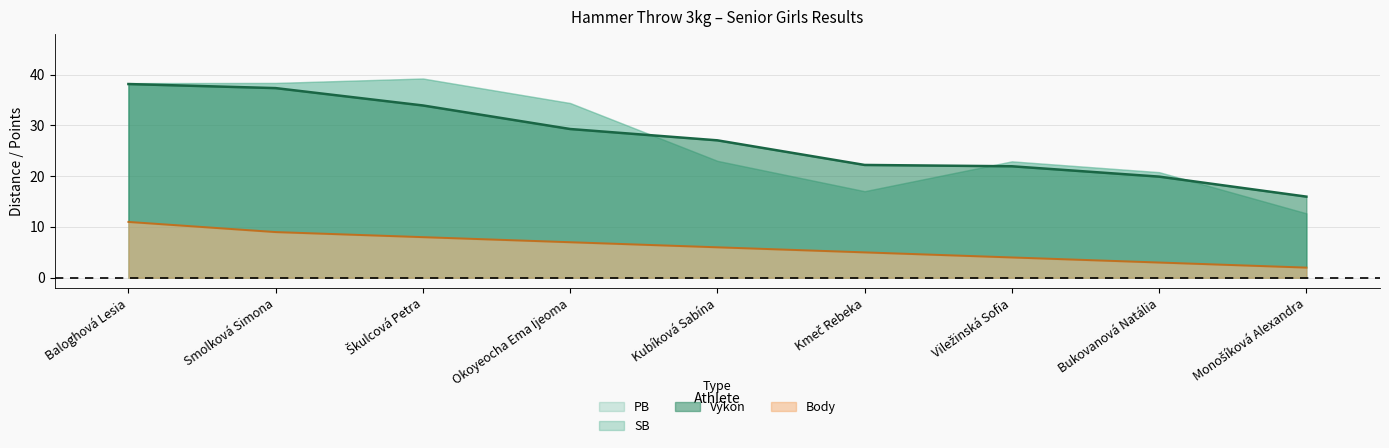

Is it true that Výkon equals 38.2 at Baloghová Lesia?

True